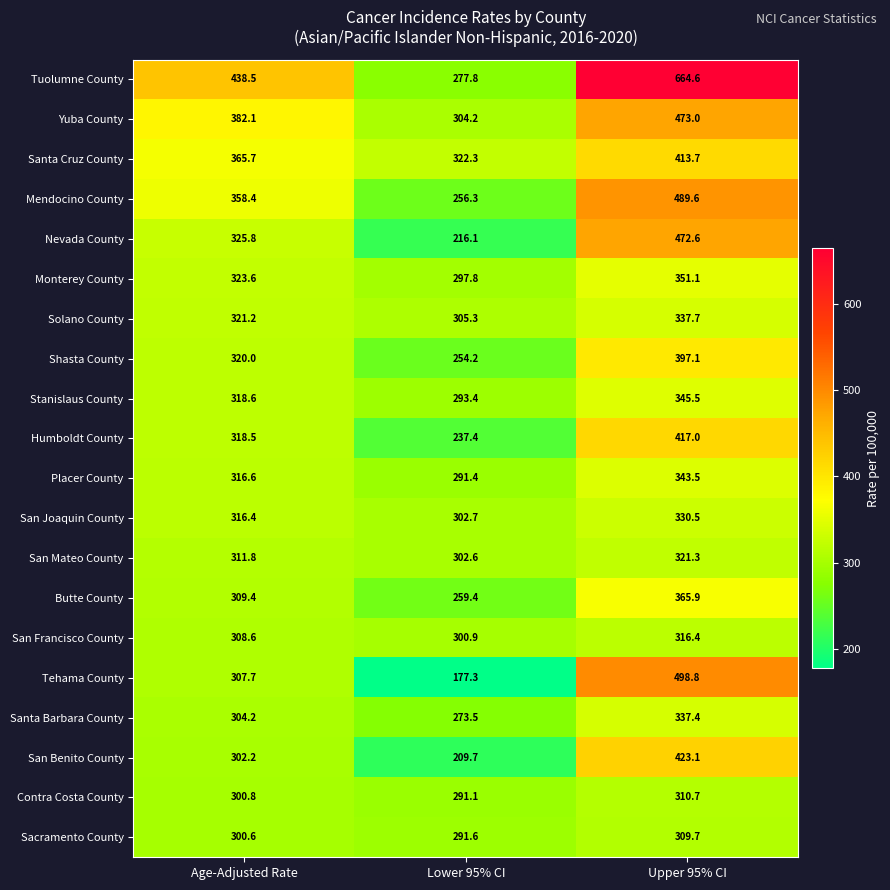

What is the total value across all series at Upper 95% CI?

7919.2